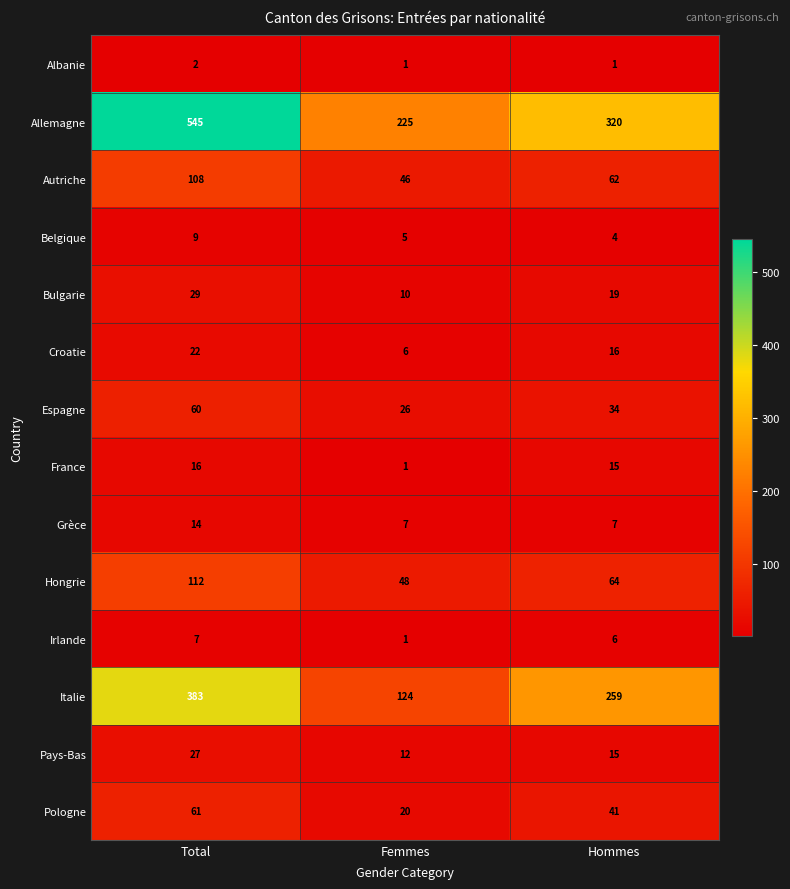

Count the Allemagne values in the range 225 to 545.

3